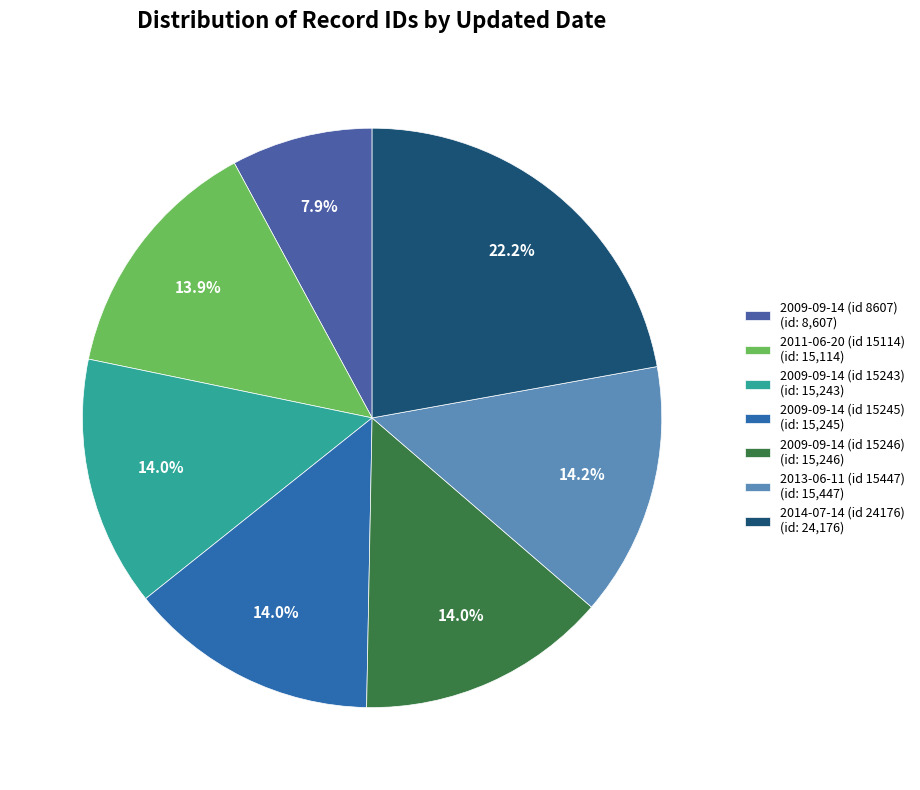

How many slices are in this pie chart?

7